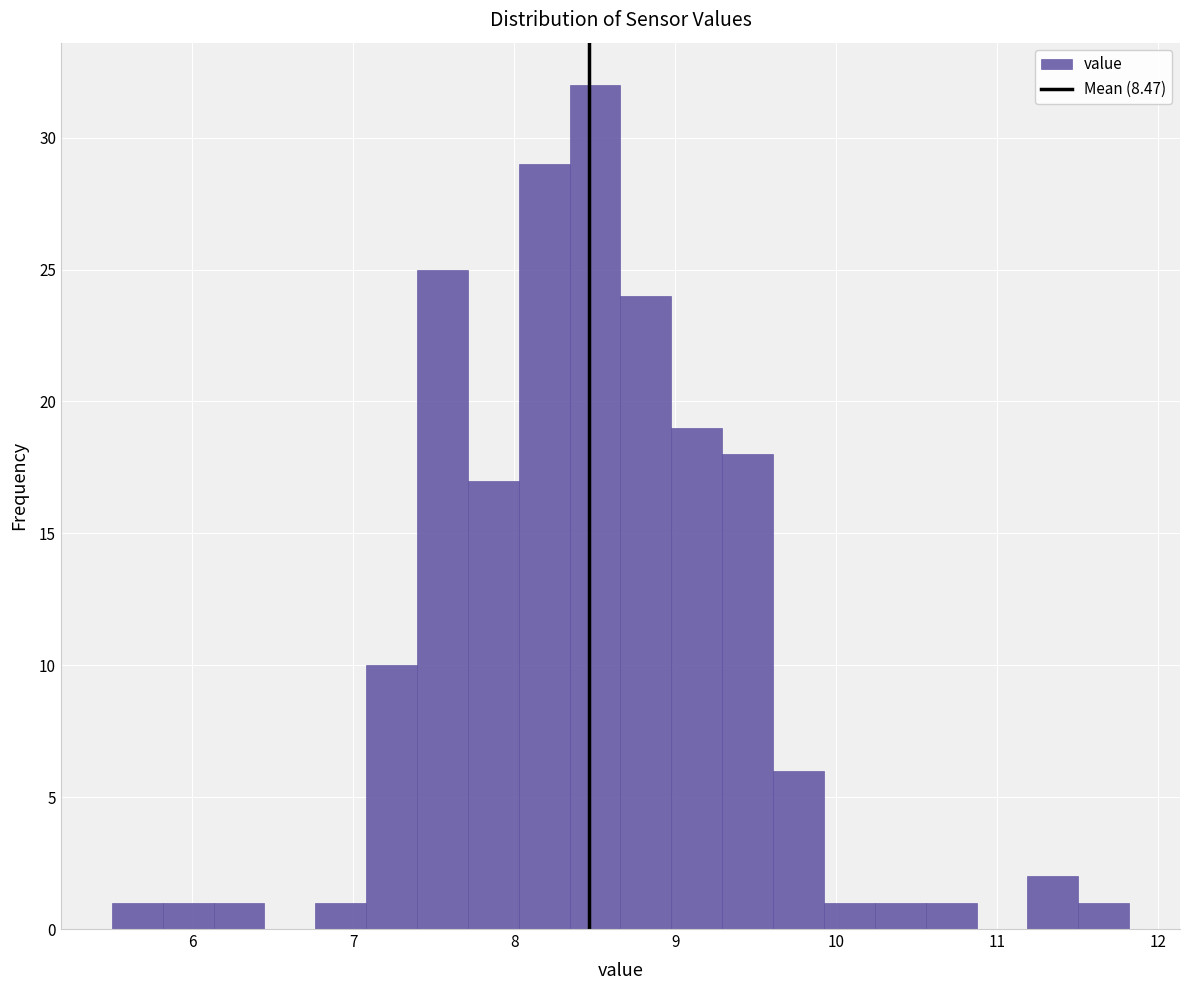

Read against the x-axis, roughly where is the centre of the tallest bar?

8.5